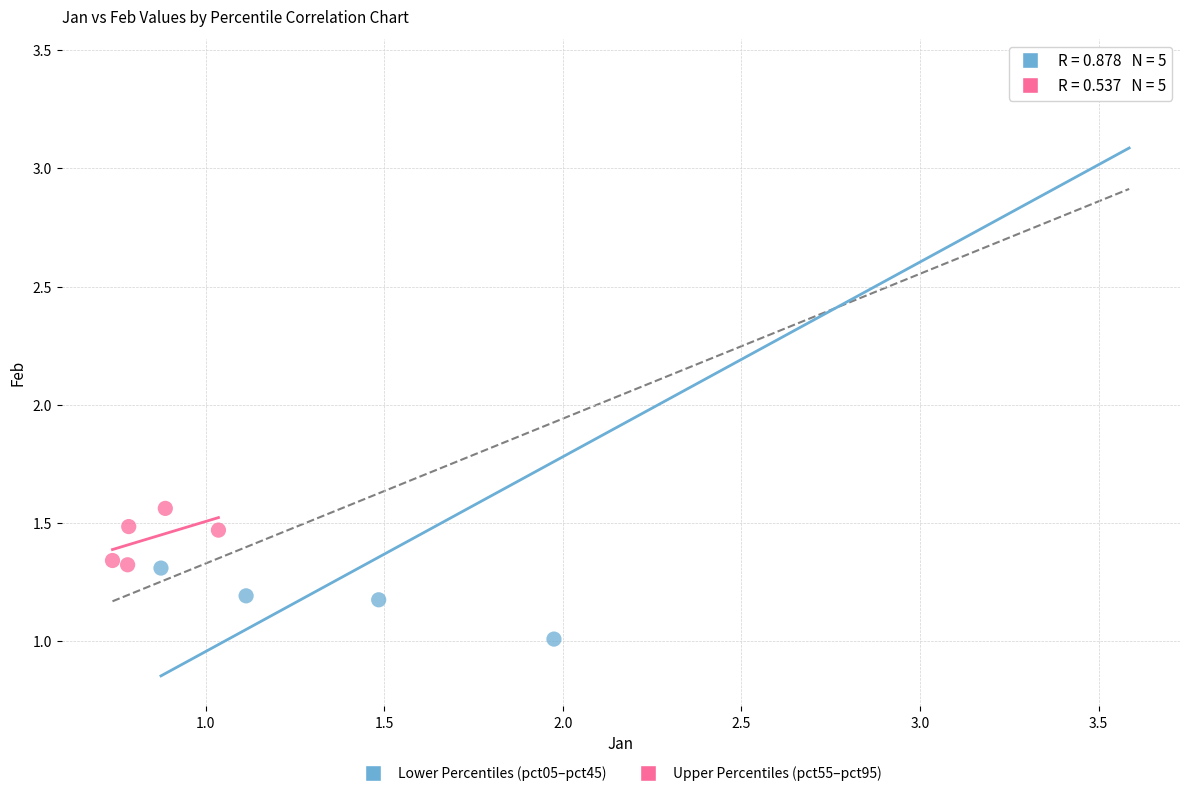

Which series reaches the maximum Y coordinate?

Lower Percentiles (pct05–pct45)